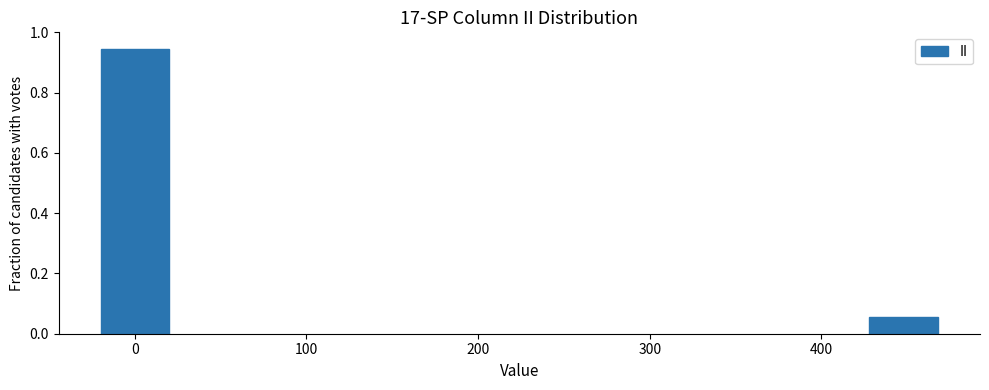

At which category does the chart reach its minimum across all series?

400